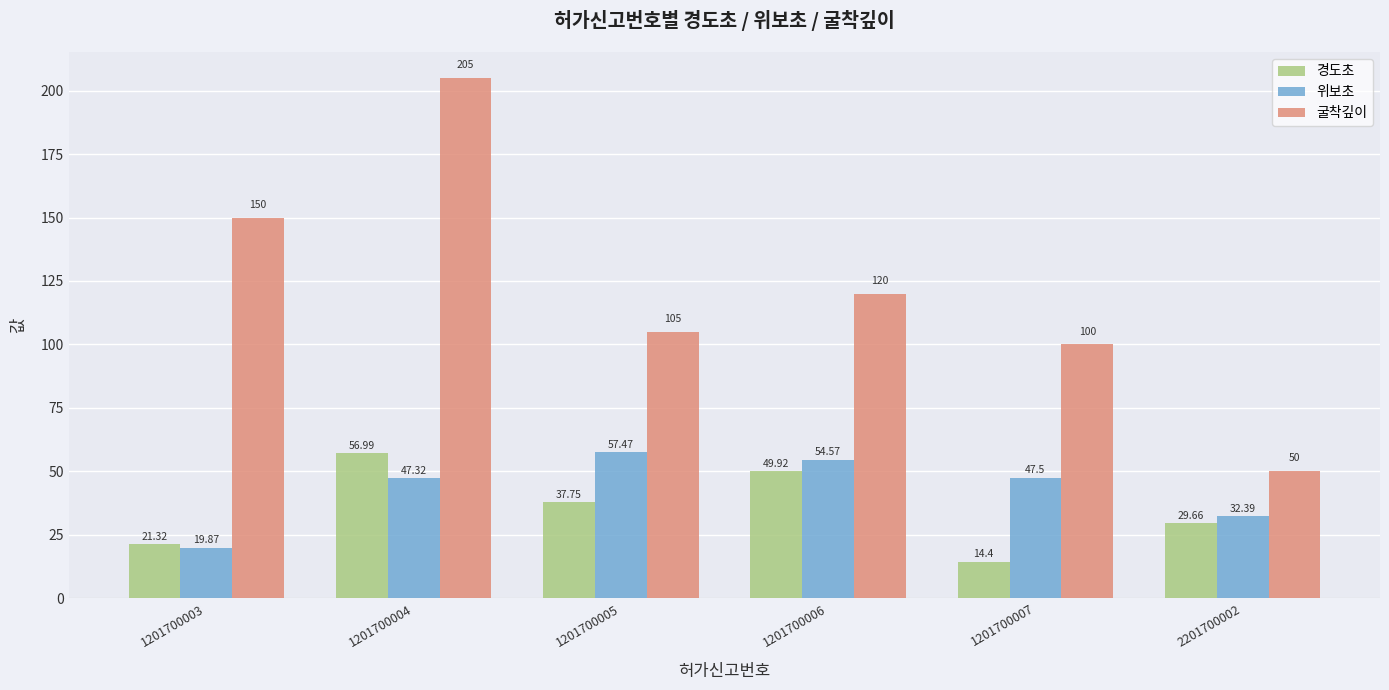

How many values in the 위보초 series exceed 47?

4